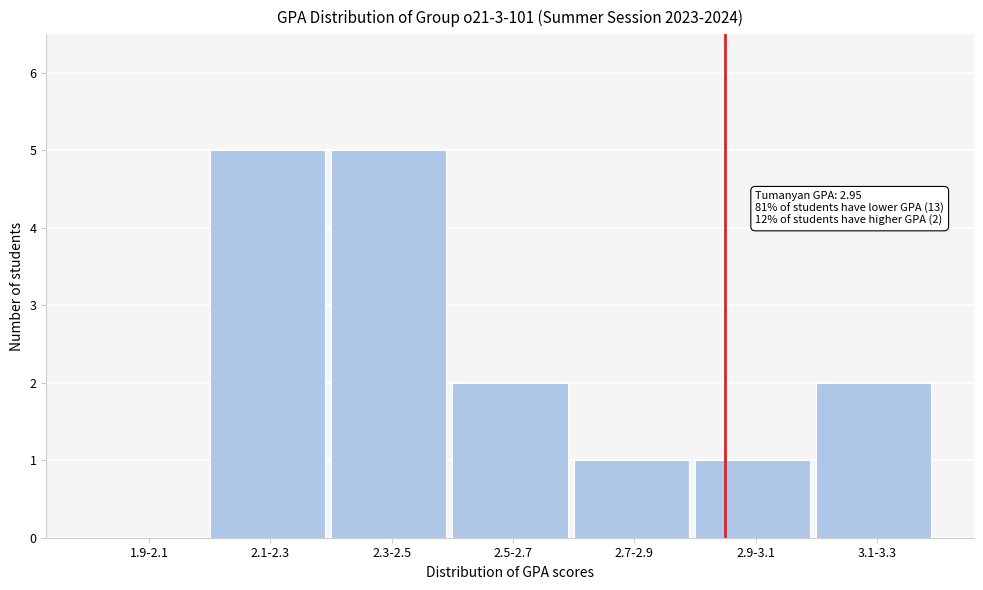

Reading right to left, extract all data points from this chart.

3.1-3.3=2	2.9-3.1=1	2.7-2.9=1	2.5-2.7=2	2.3-2.5=5	2.1-2.3=5	1.9-2.1=0